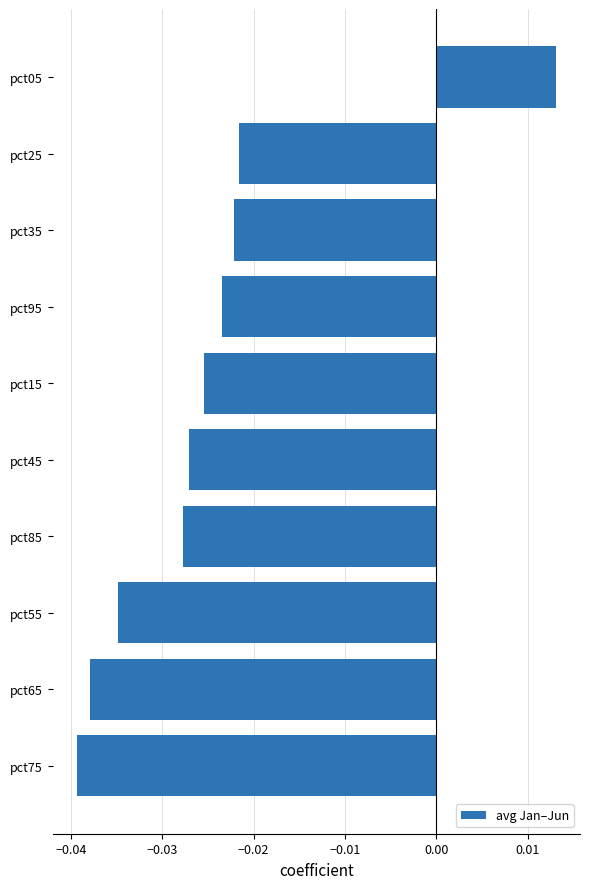

At which category does the chart reach its peak across all series?

pct05